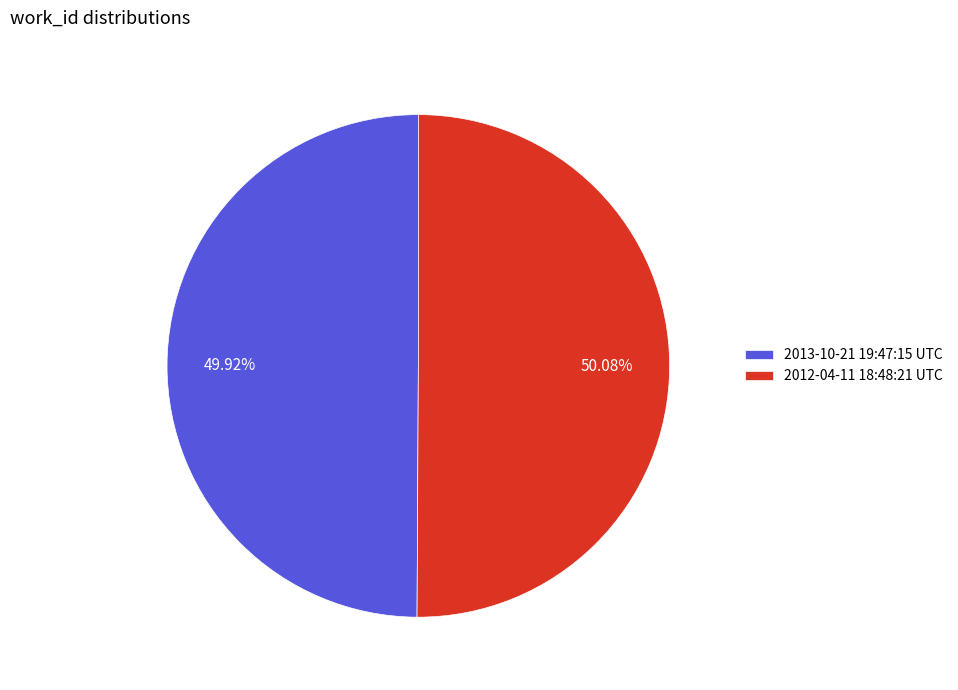

Does 2012-04-11 18:48:21 UTC represent more than half of the total?

Yes